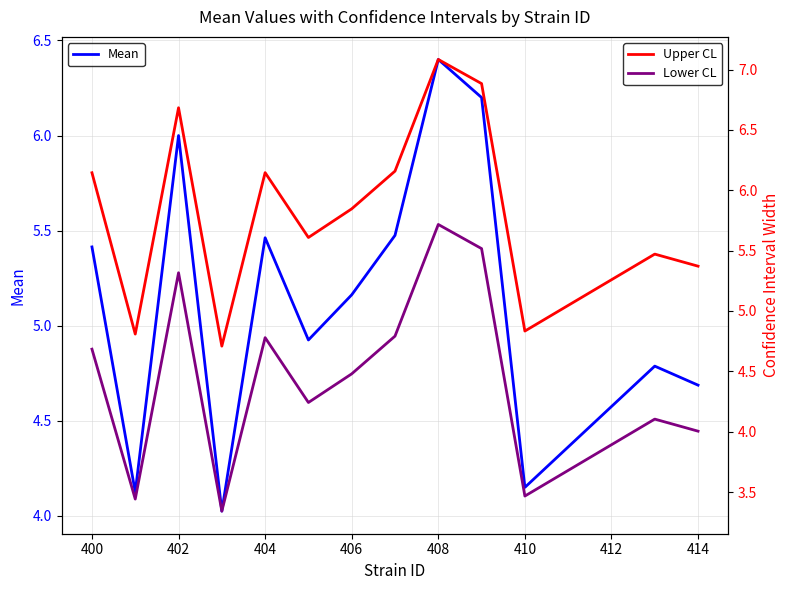

How many lines are shown in the chart?

3